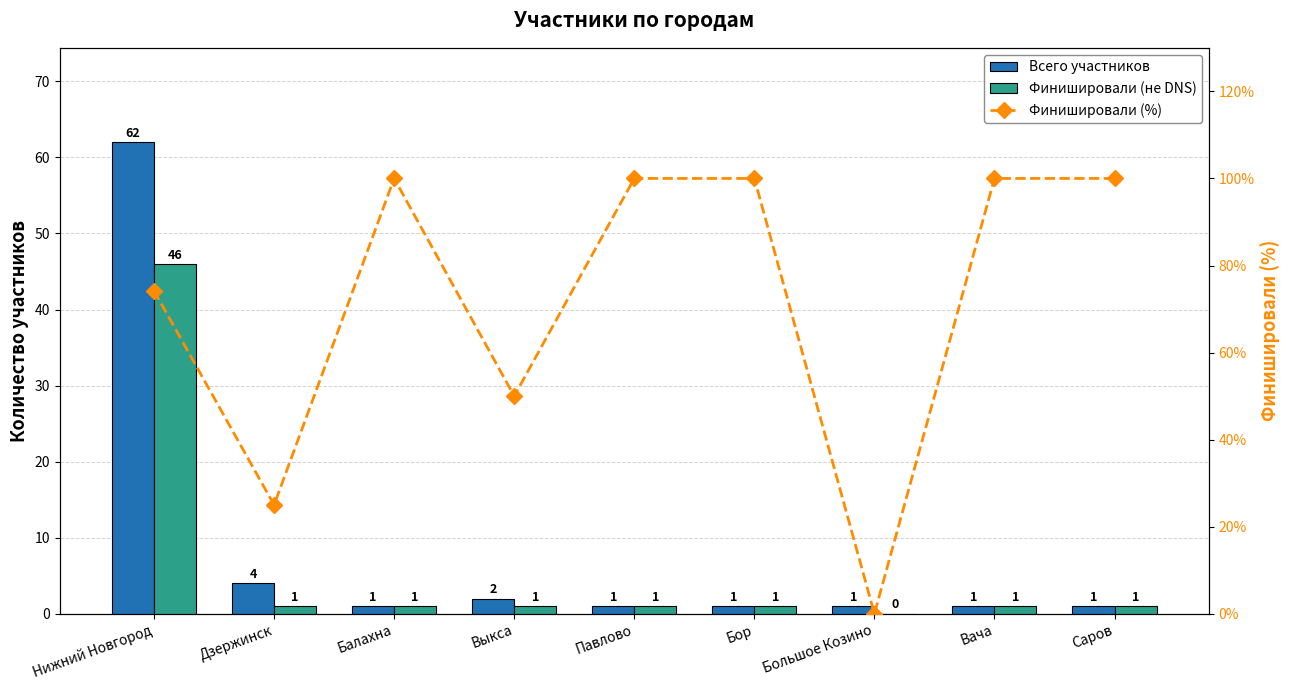

What are all the series names shown in the legend?

Всего участников, Финишировали (не DNS), Финишировали (%)